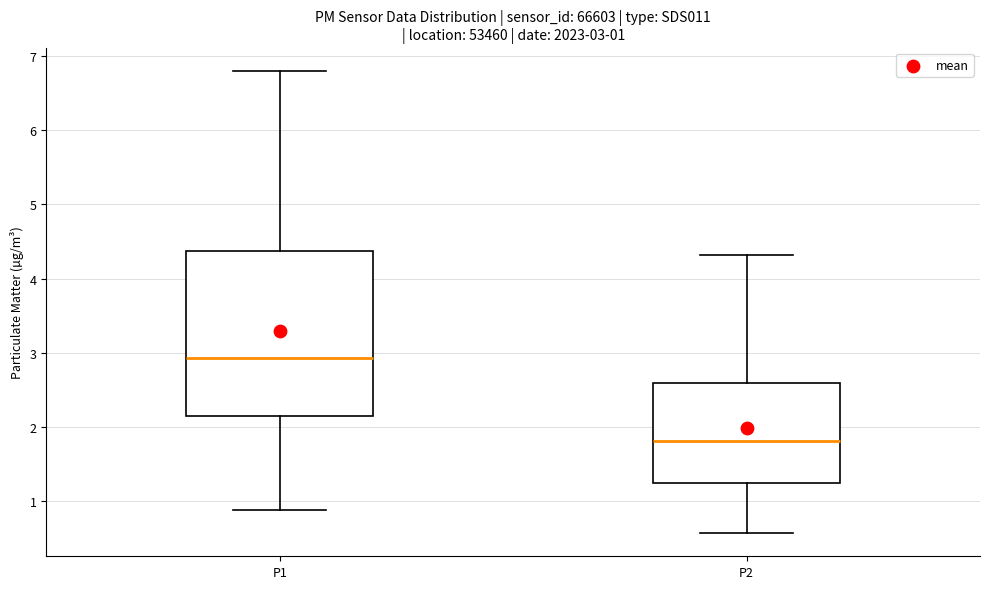

Which box has the lowest median line?

P2